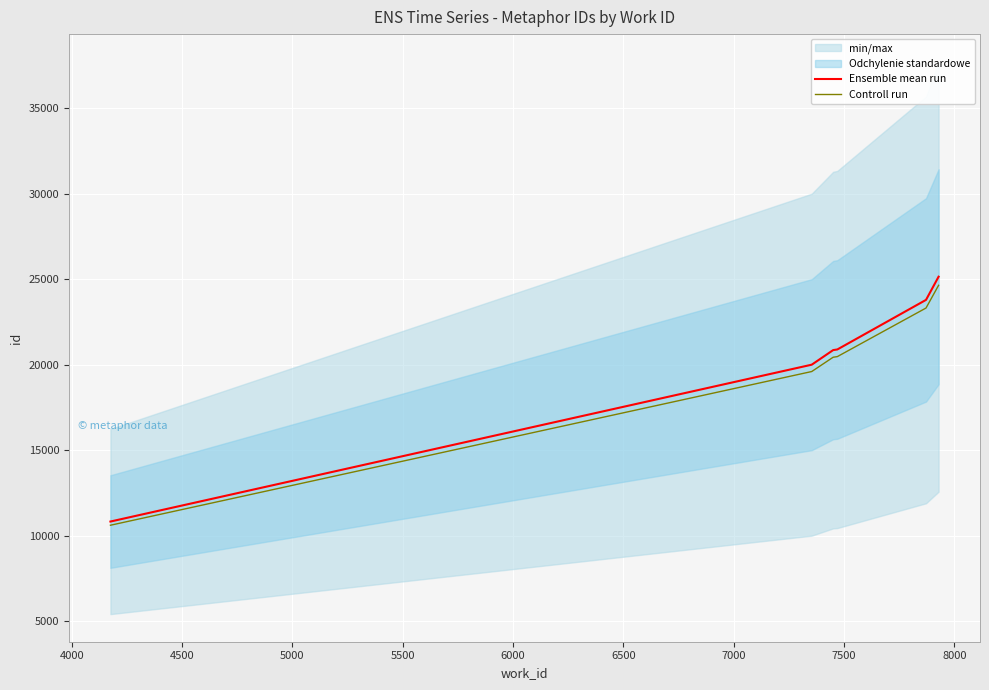

True or false: Ensemble mean run and Controll run cross at least once.

False